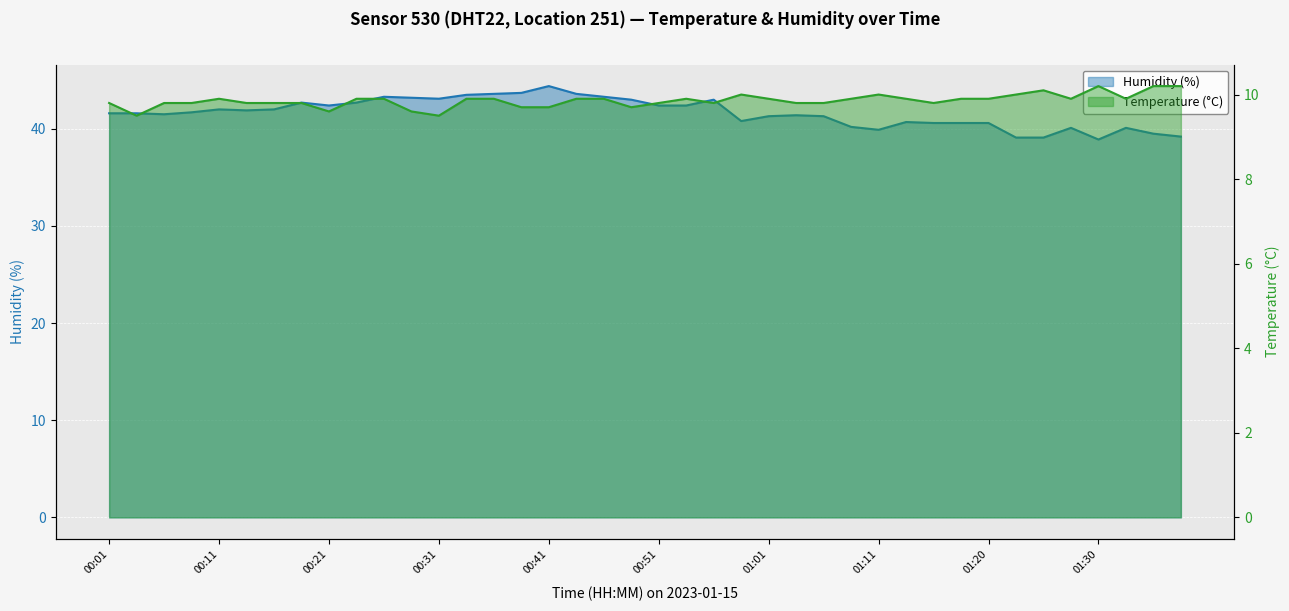

How many distinct data groups are displayed?

2